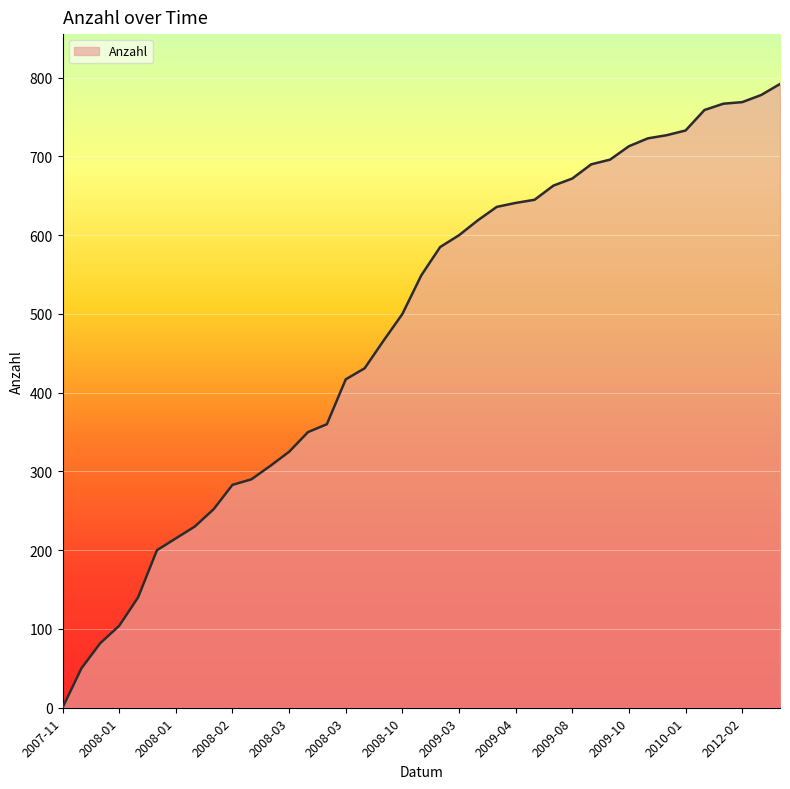

How many values are above zero?

38